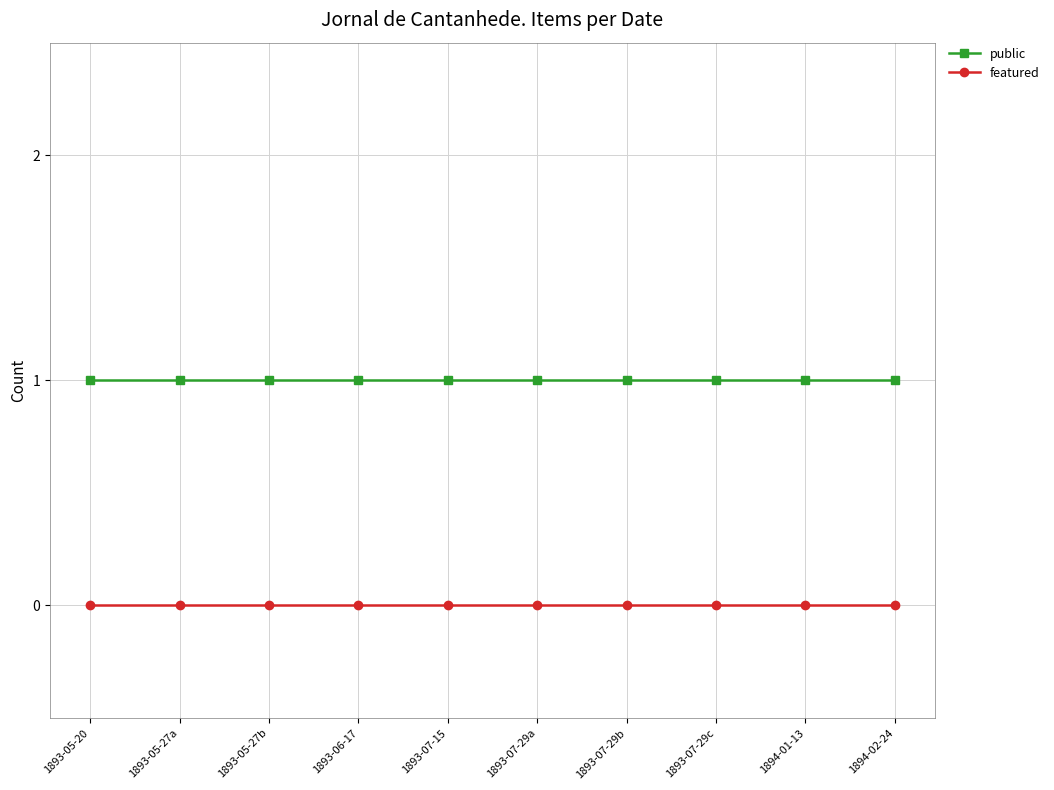

What is the spread (max minus min) of values at 1893-06-17?

1